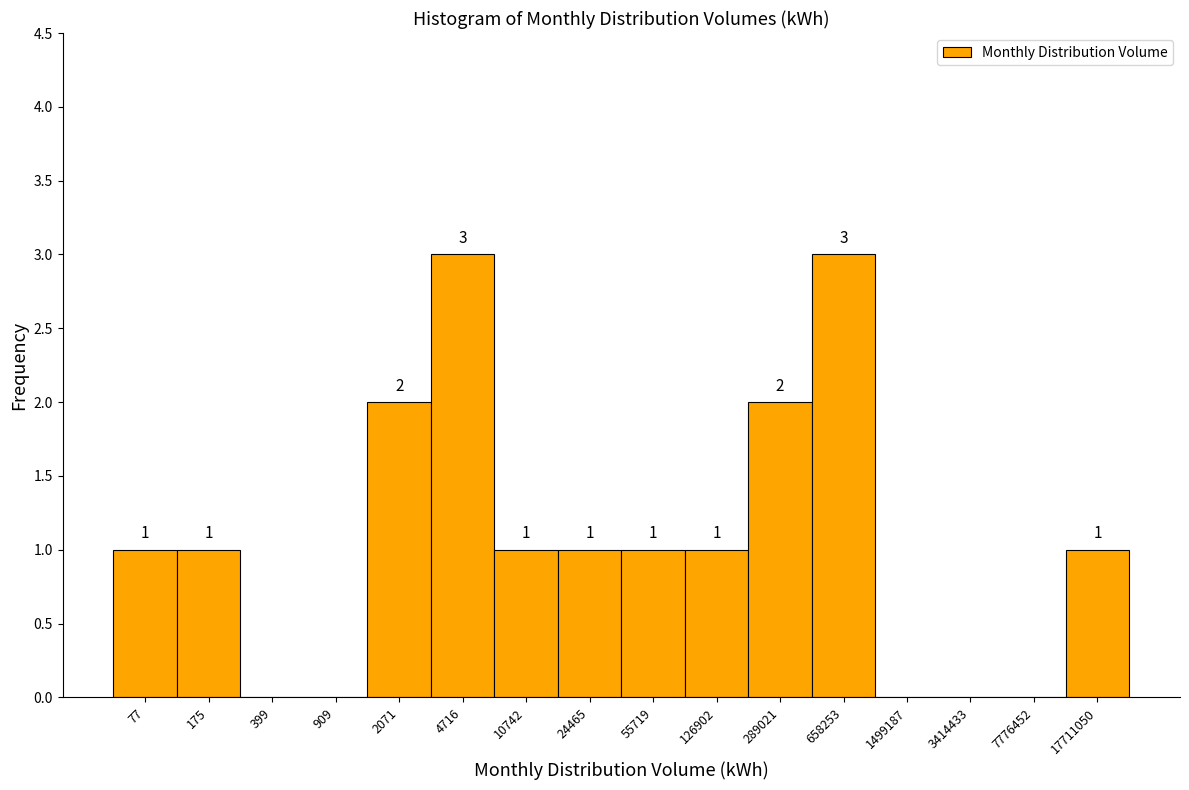

Reading left to right, extract all data points from this chart.

77=1	175=1	399=0	909=0	2071=2	4716=3	10742=1	24465=1	55719=1	126902=1	289021=2	658253=3	1499187=0	3414433=0	7776452=0	17711050=1